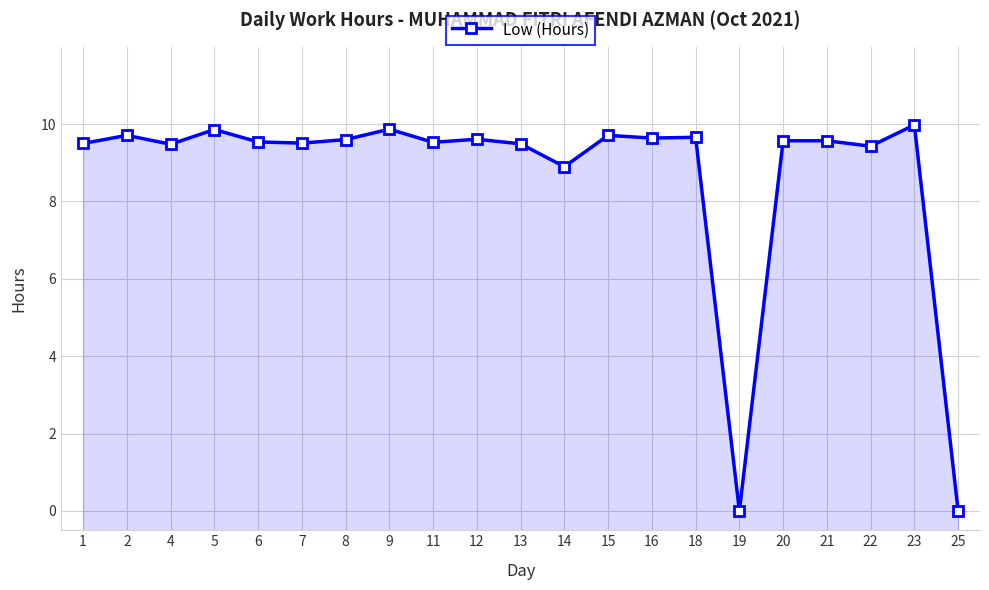

At which category does the data reach its first local peak?

2